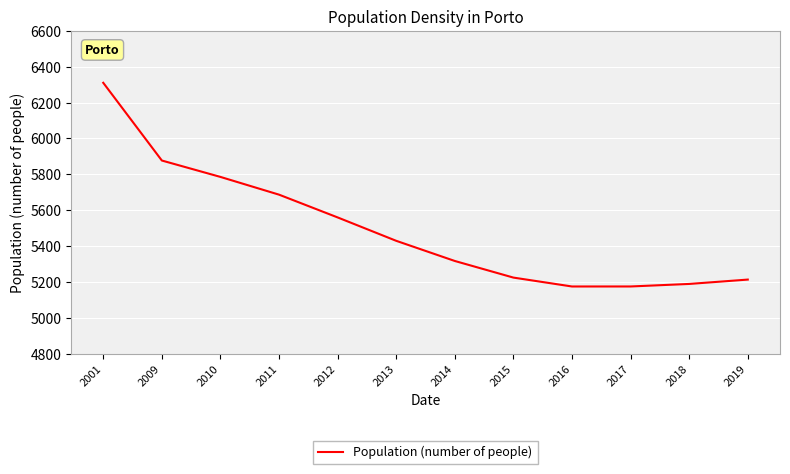

What is the difference between the second highest and second lowest values?

702.1